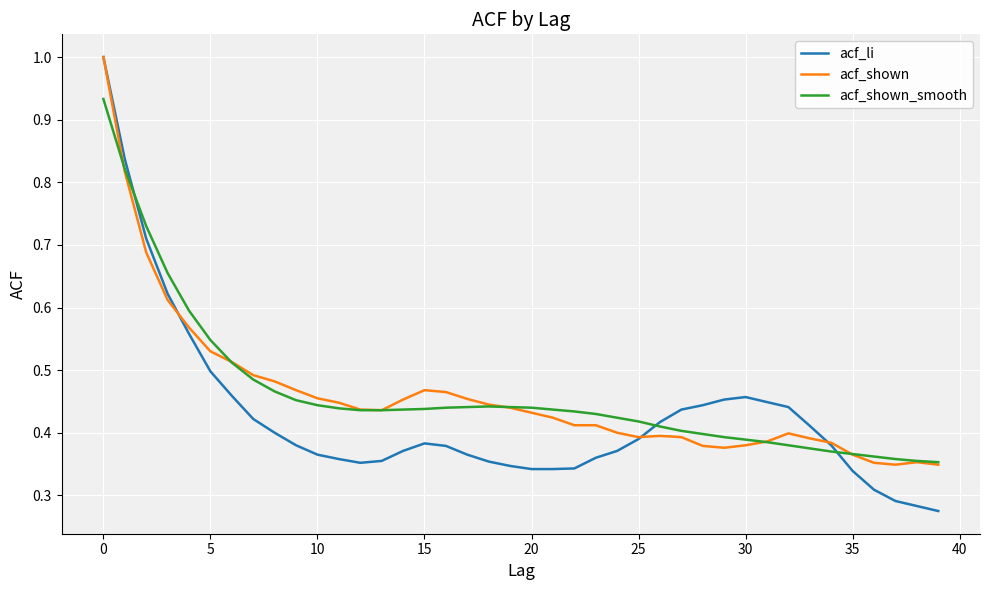

Count the number of categories in the chart.

40